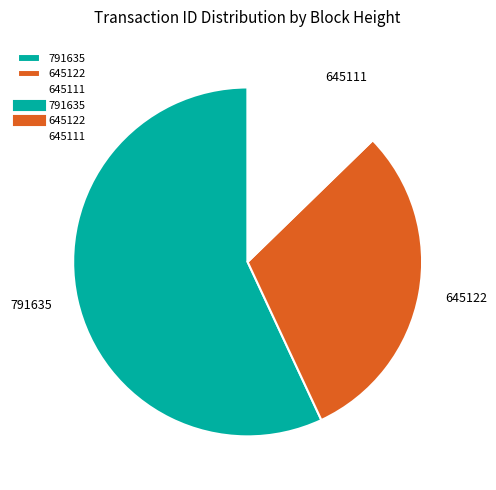

Rank the categories by value from highest to lowest.

791635, 645122, 645111